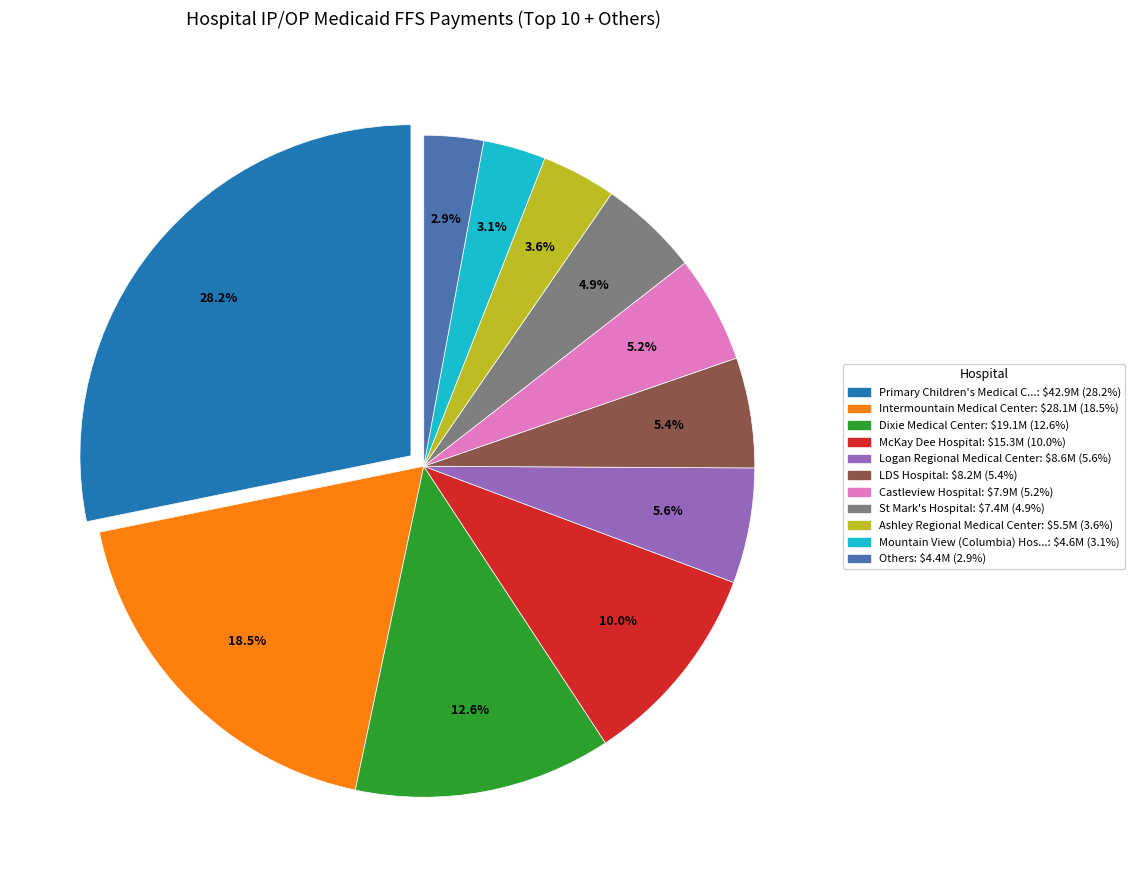

To the nearest percent, what is the average slice percentage?

9%